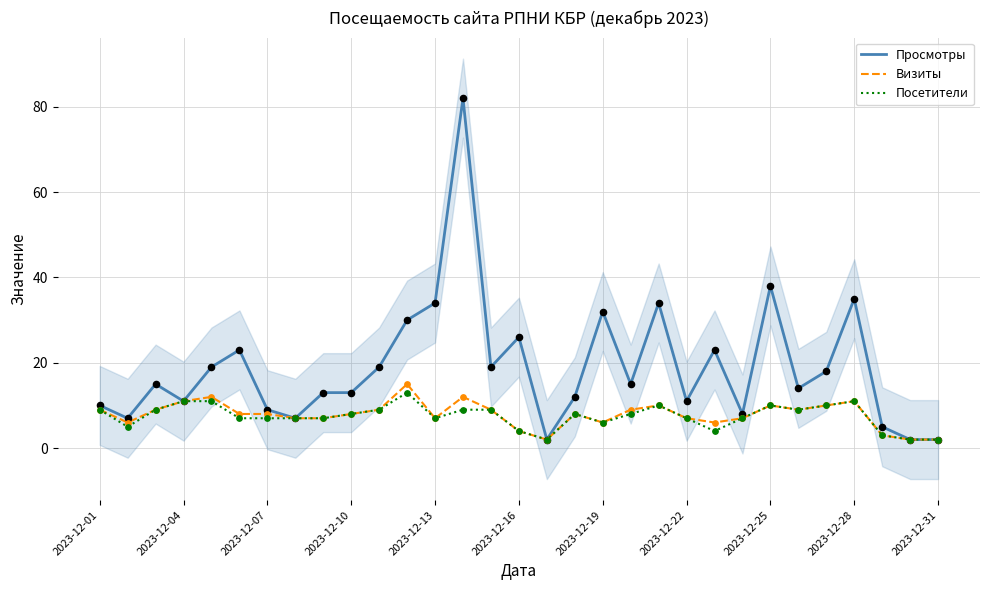

Which series contains the highest Y value?

Просмотры